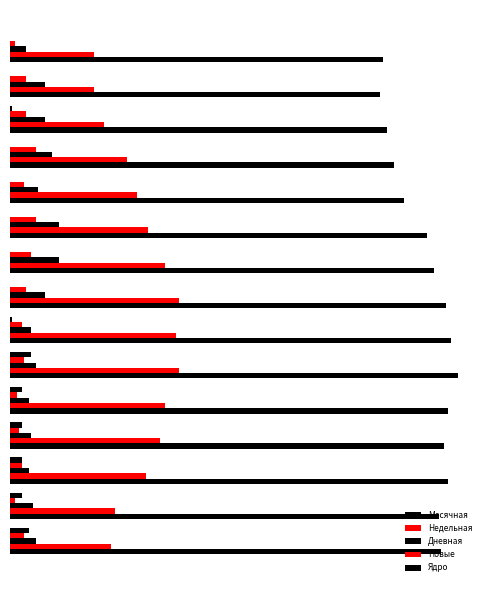

What is the difference between the second highest and minimum values in the Новые series?

9